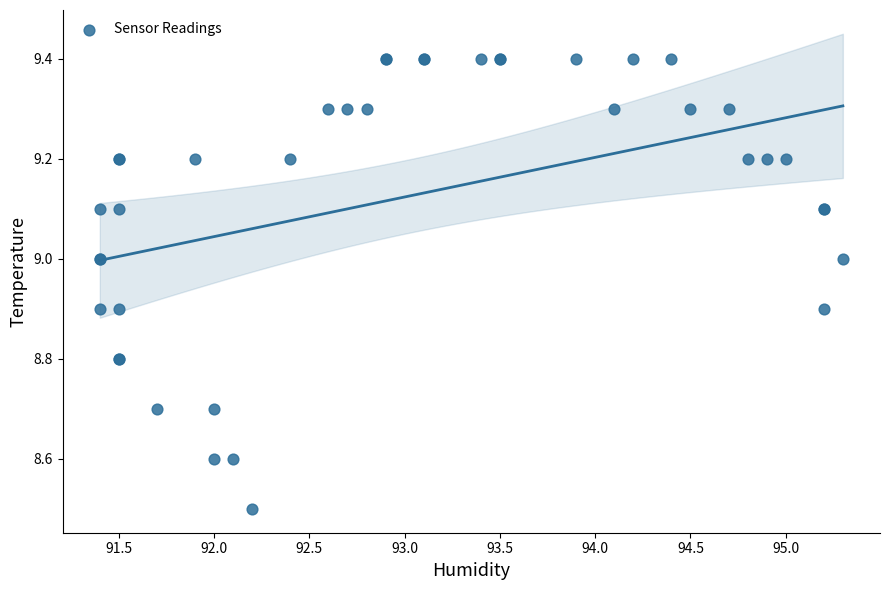

What Y value in the scatter plot is closest to 8?

8.5